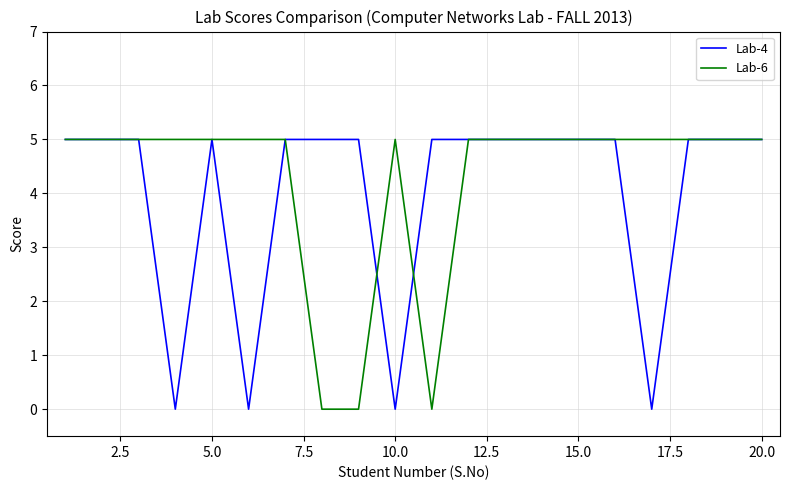

What is the highest value of the Lab-4 series?

5